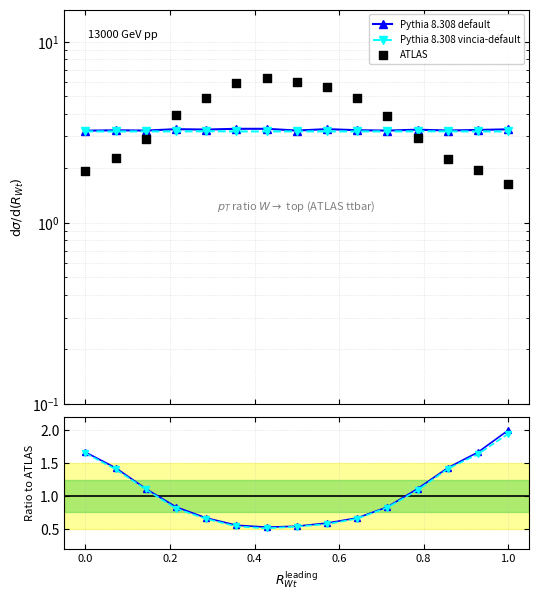

Which series reaches the maximum Y coordinate?

ATLAS